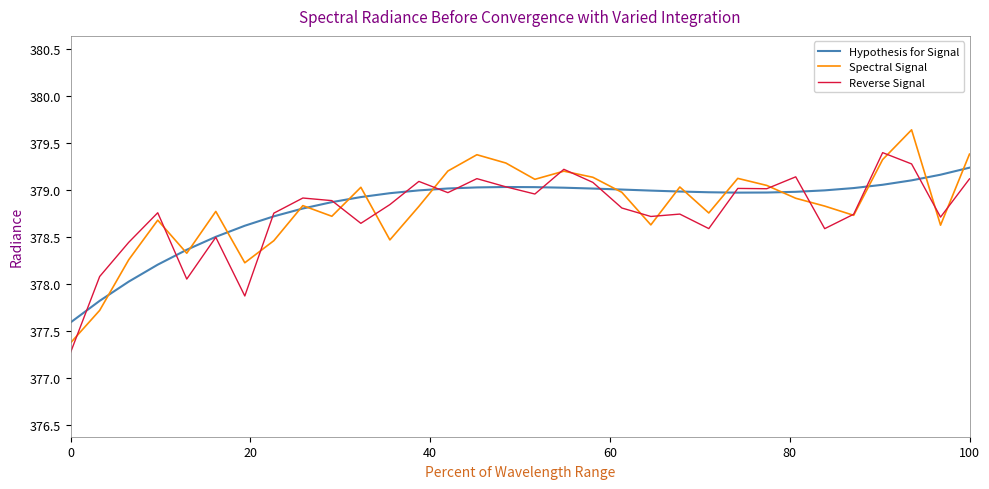

What is the maximum value for Hypothesis for Signal?

379.2